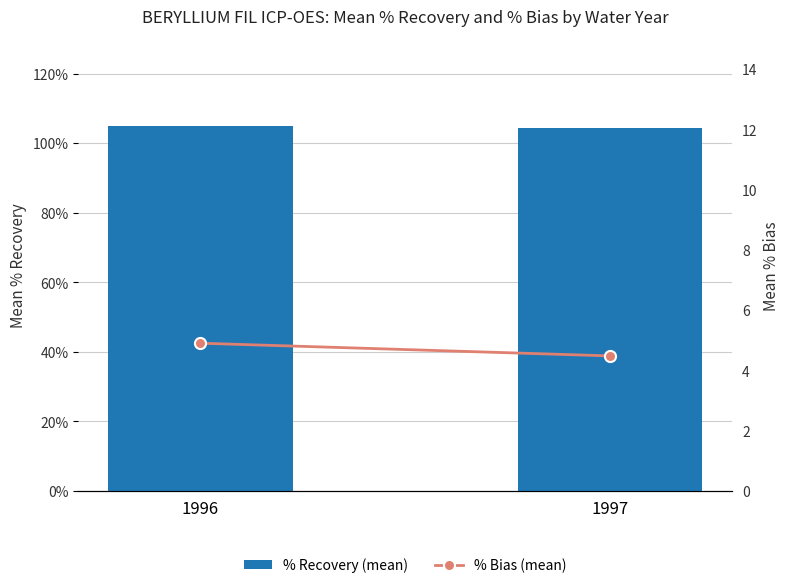

Reading left to right, list all the values displayed in this chart.

% Recovery (mean): 1996=104.9	1997=104.5
% Bias (mean): 1996=4.9	1997=4.5